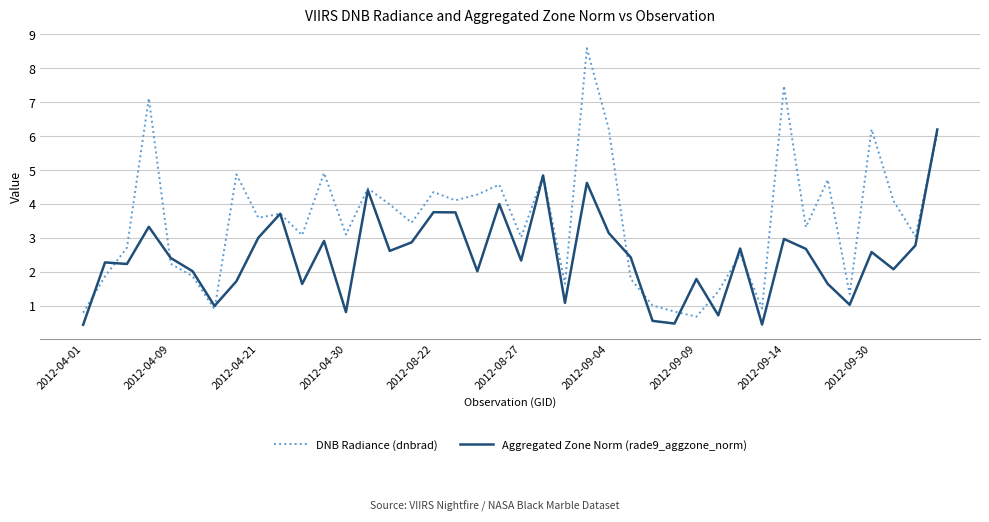

Rank the series by their average value, from lowest to highest.

Aggregated Zone Norm (rade9_aggzone_norm), DNB Radiance (dnbrad)